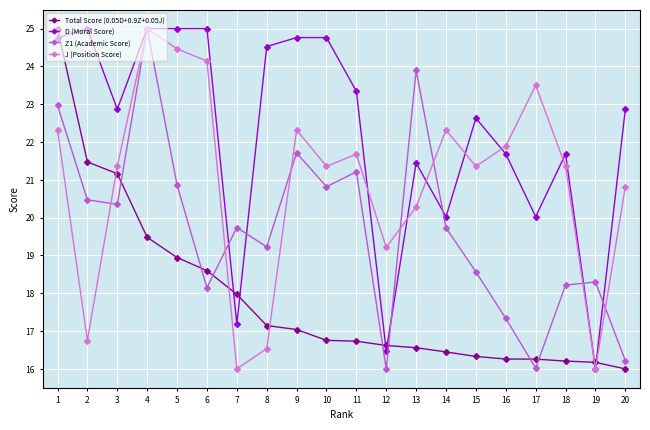

Is the value of D (Moral Score) at 6 greater than the value of Z1 (Academic Score) at 2?

Yes